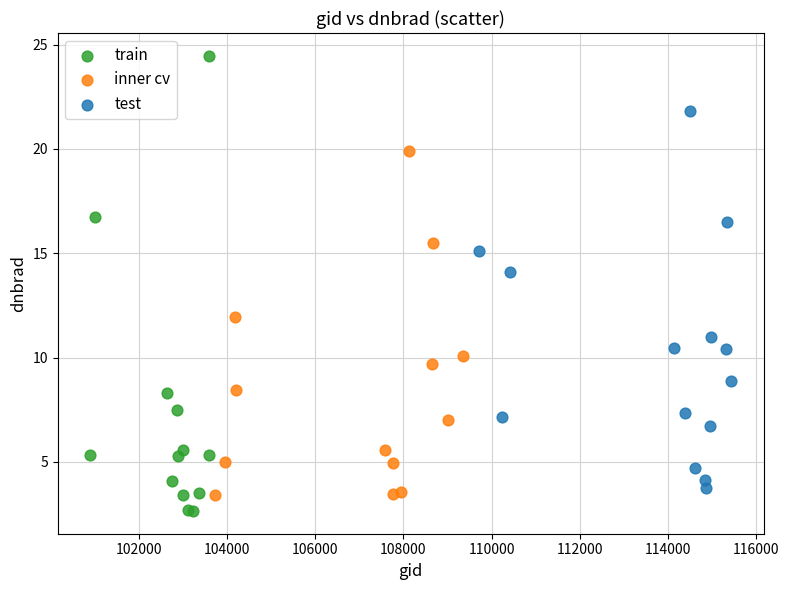

Which series has the largest Y range (max minus min)?

train